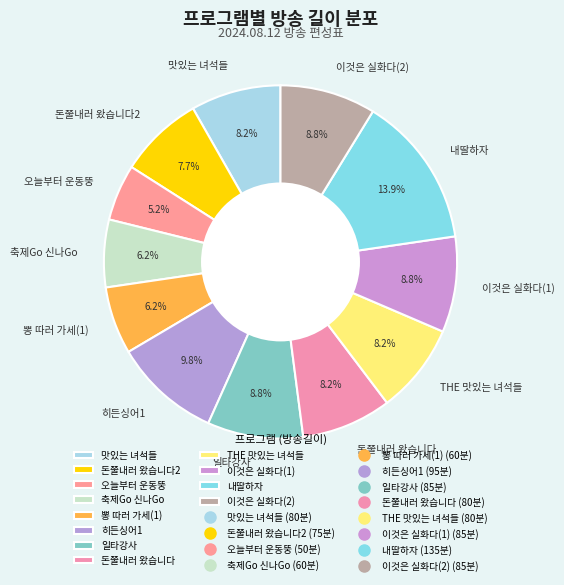

Is the sum of 히든싱어1 and 오늘부터 운동뚱 greater than half?

No